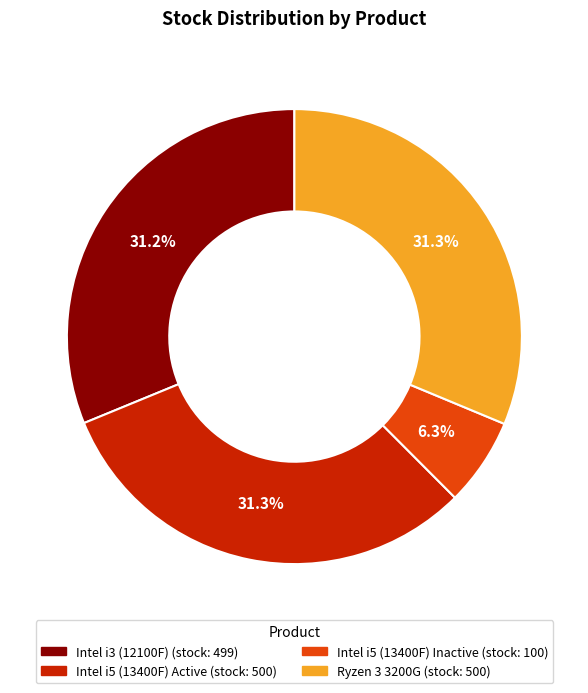

What percentage is the Intel i3 (12100F) slice, to the nearest percent?

31%